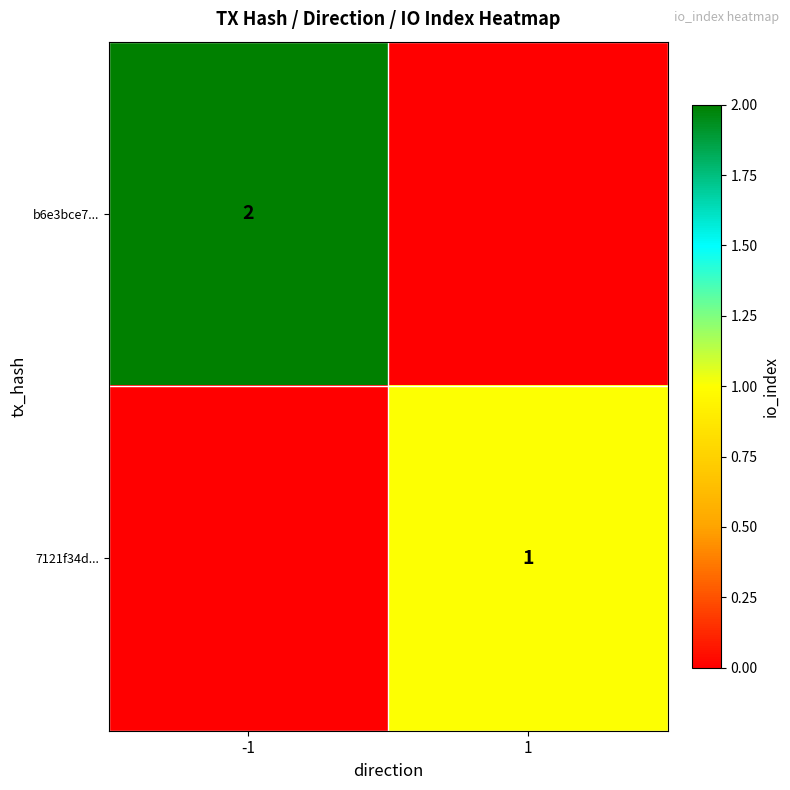

True or false: b6e3bce7... has a value of 1 at -1.

False